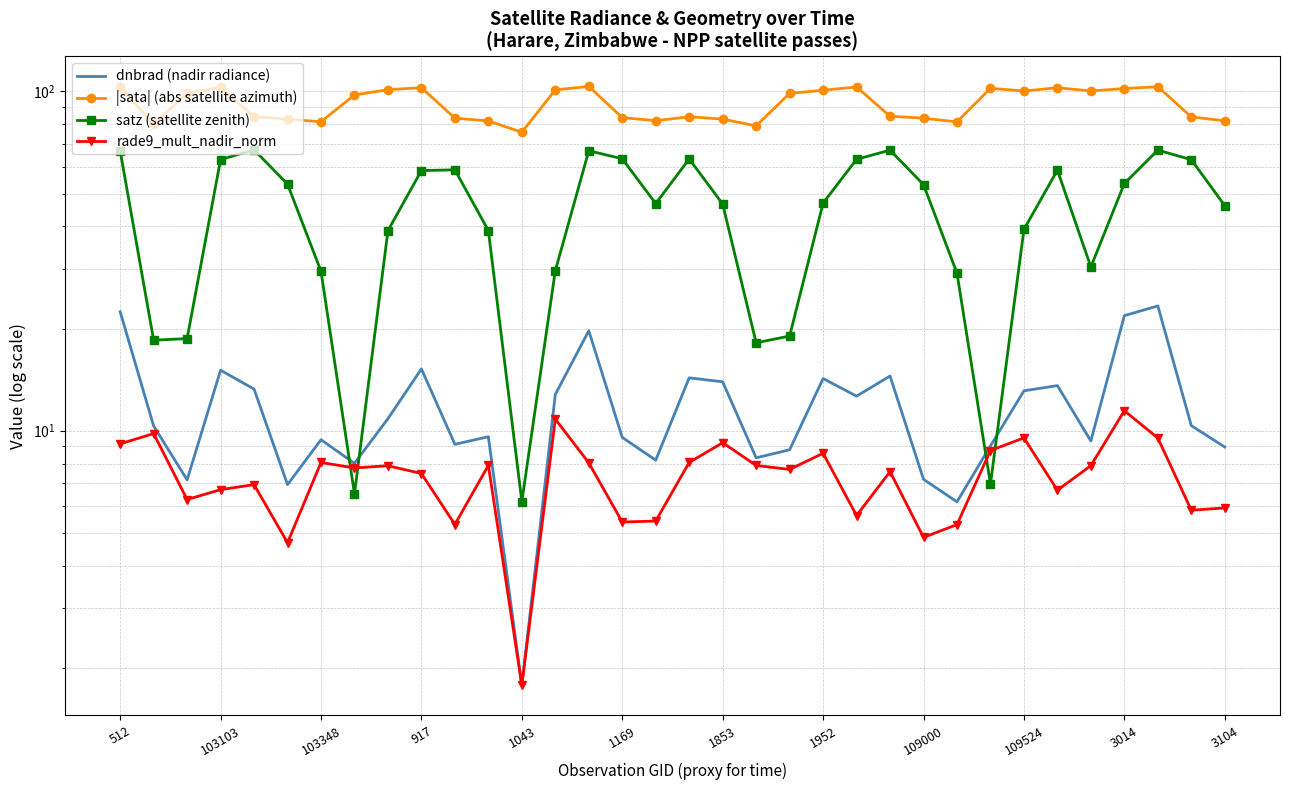

What value does the rade9_mult_nadir_norm series have at 512?

9.1